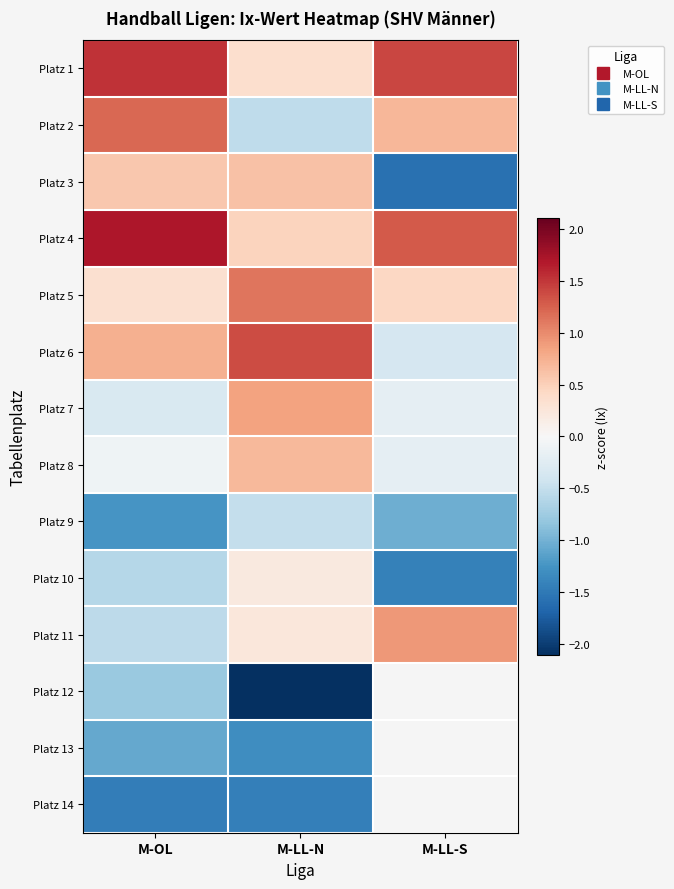

At which category does the chart reach its minimum across all series?

M-LL-N